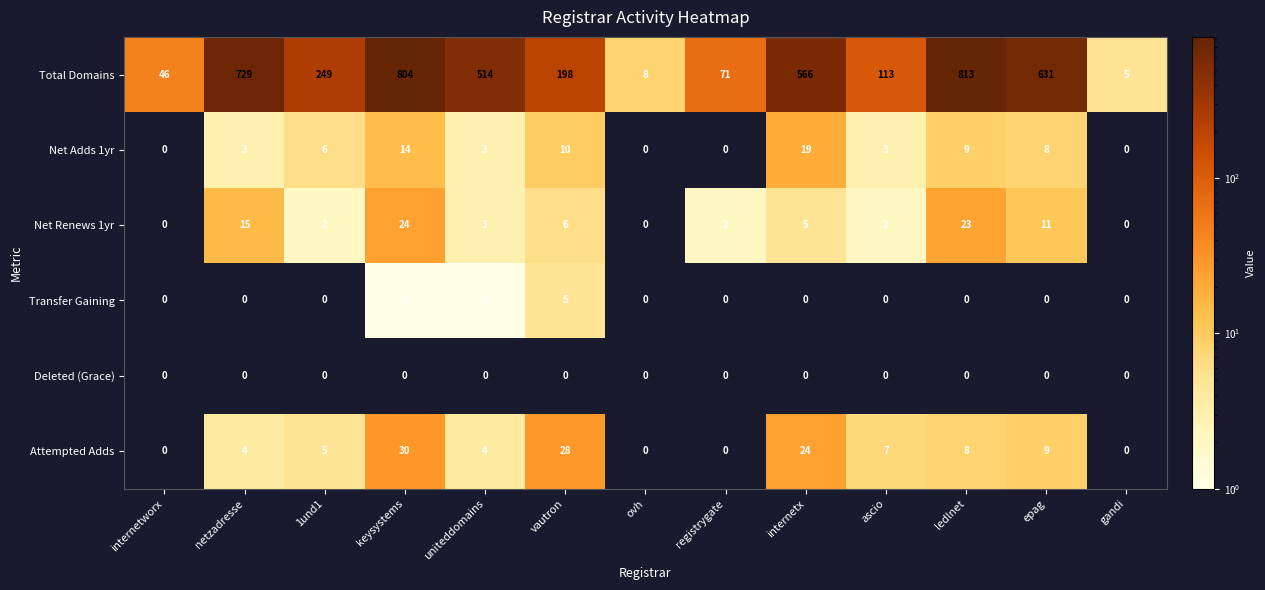

Is it true that Net Adds 1yr equals 8 at epag?

True